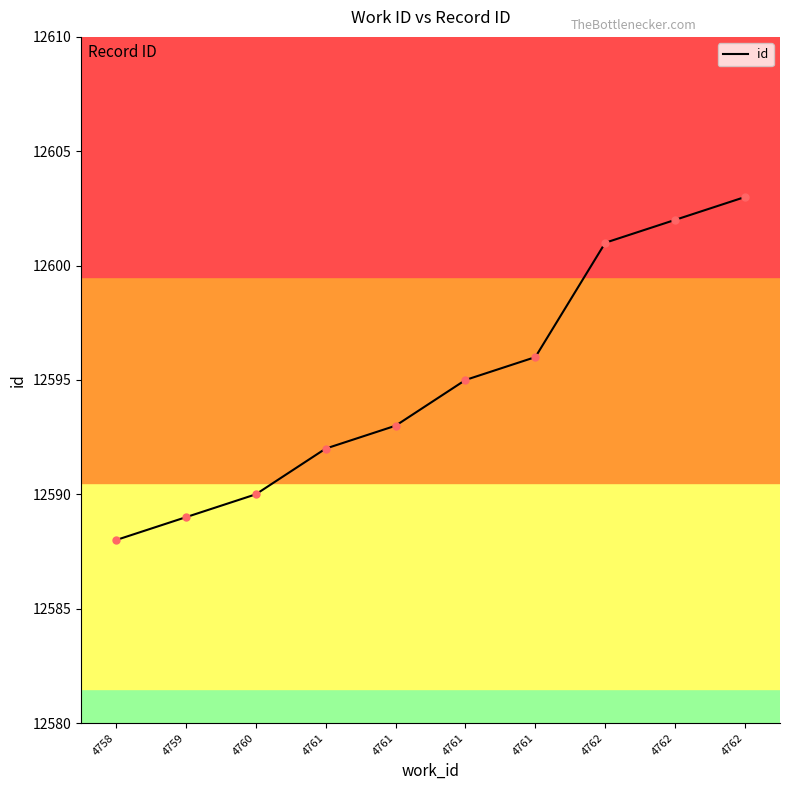

Between 4760 and 4761, which is larger?

4761